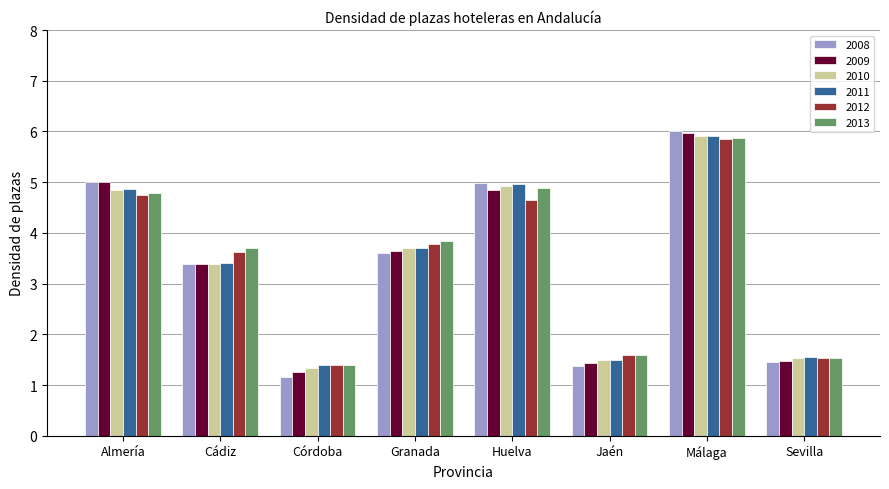

At how many categories does at least one series exceed 2?

5